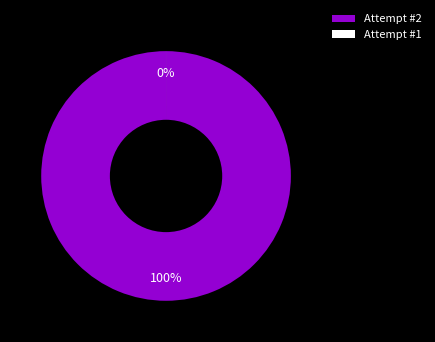

Is Attempt #2 the majority of the pie?

Yes